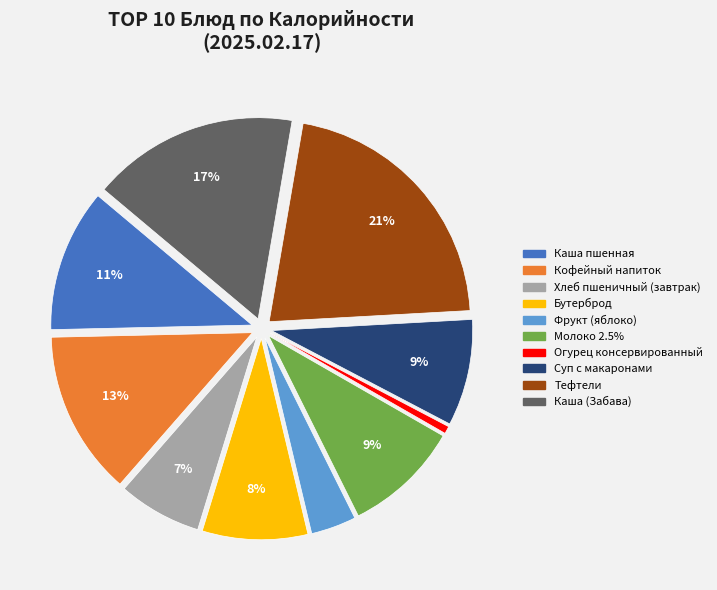

To the nearest percent, what is the combined percentage of Каша пшенная and Хлеб пшеничный (завтрак)?

18%